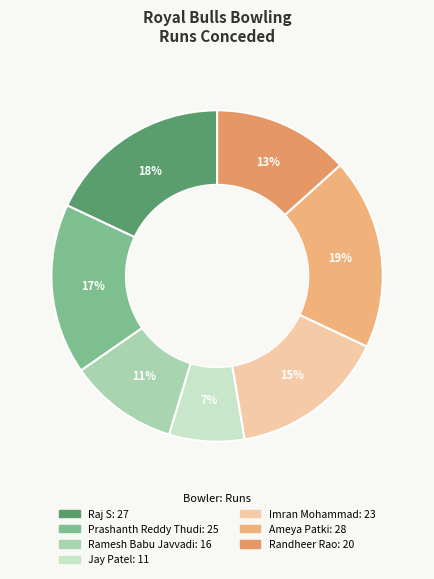

The Imran Mohammad slice represents 15% of the pie. True or false?

True